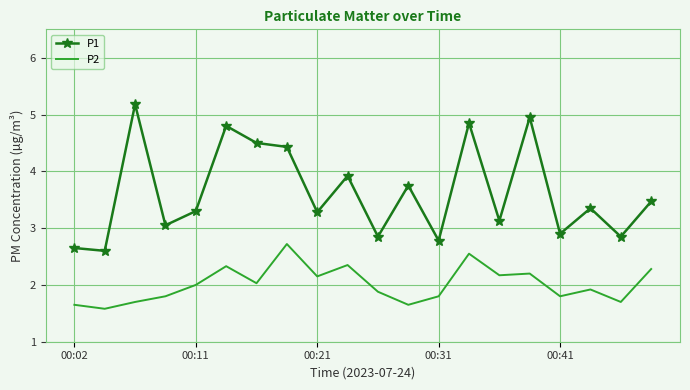

What is the maximum value shown in the chart?

5.2